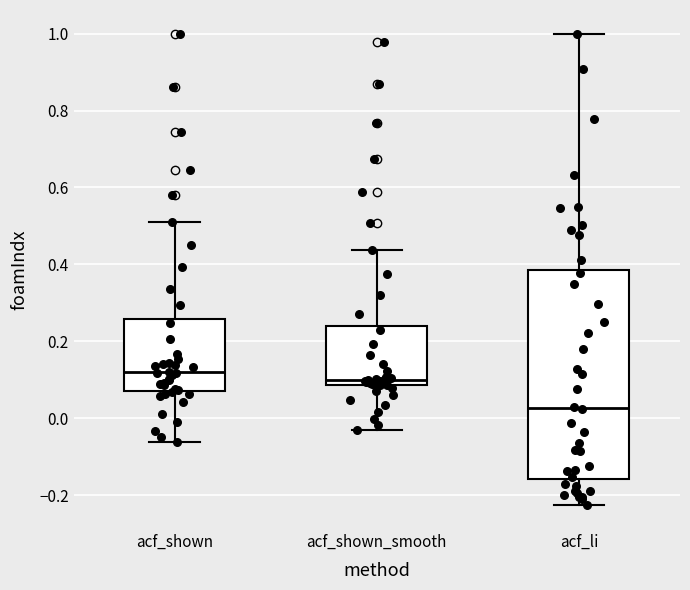

Which box is the tallest, from its lower edge to its upper edge?

acf_li